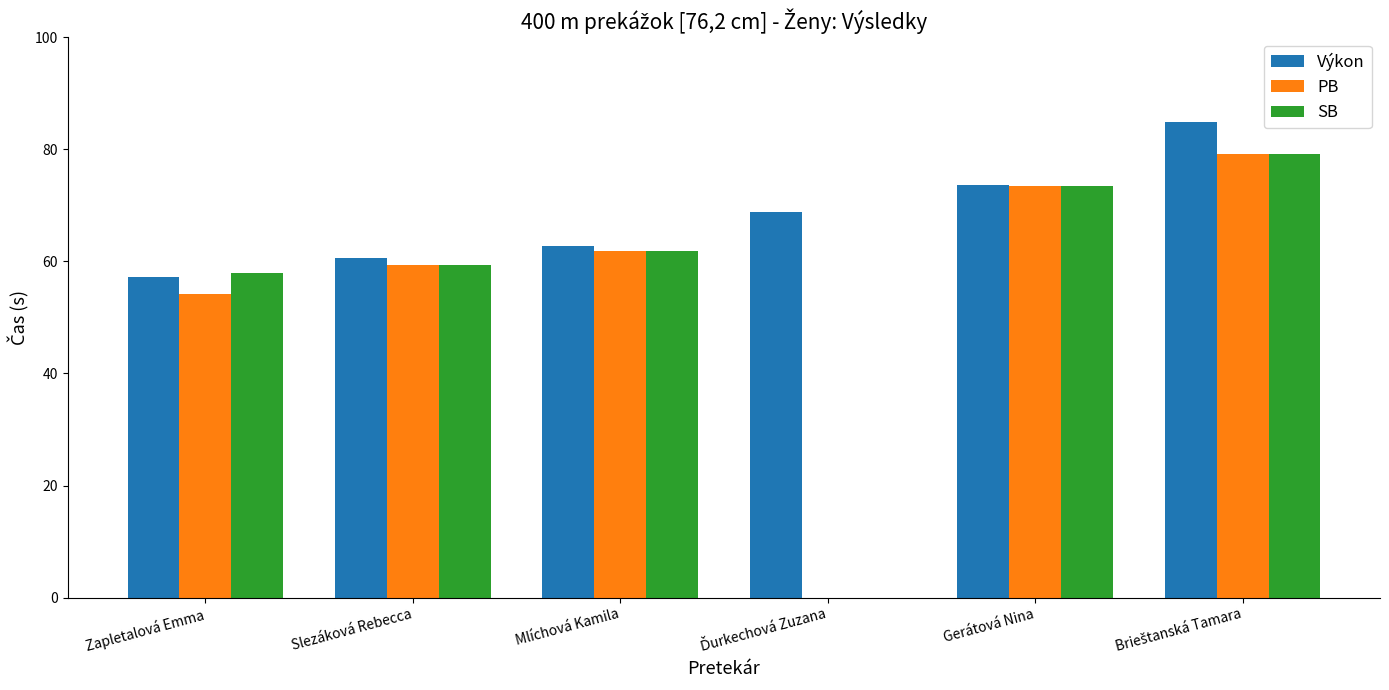

Which series changed the most between Mlíchová Kamila and Gerátová Nina?

PB